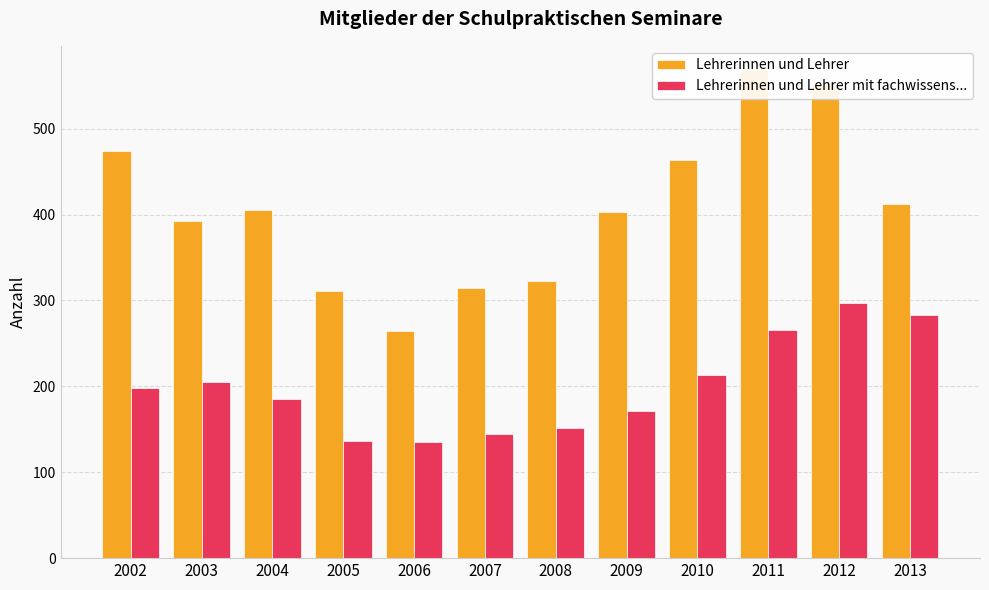

Which series has the largest range (max minus min)?

Lehrerinnen und Lehrer